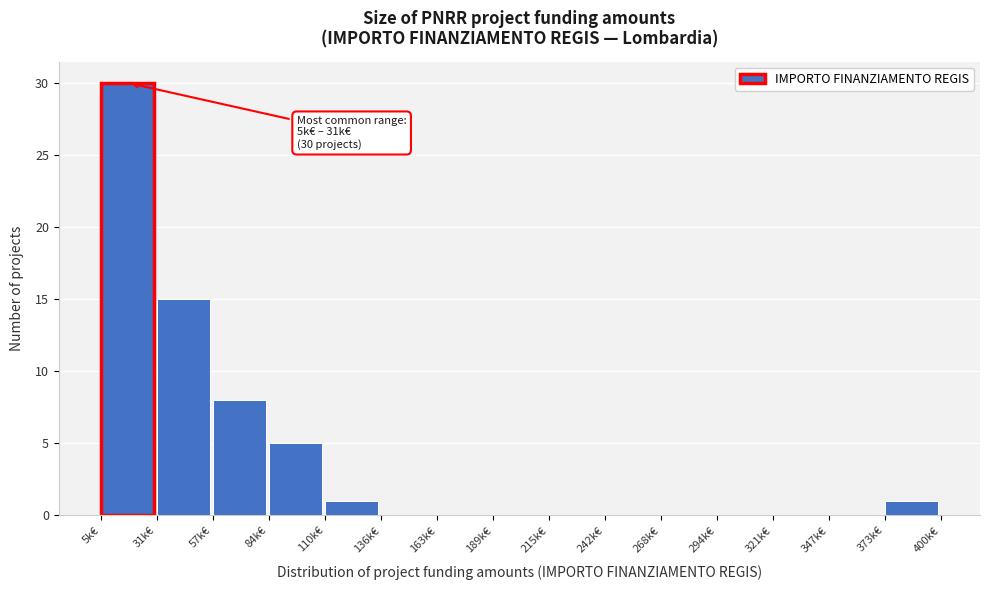

Reading right to left, transcribe all the data shown in this chart.

373k€=1	347k€=0	321k€=0	294k€=0	268k€=0	242k€=0	215k€=0	189k€=0	163k€=0	136k€=0	110k€=1	84k€=5	57k€=8	31k€=15	5k€=30